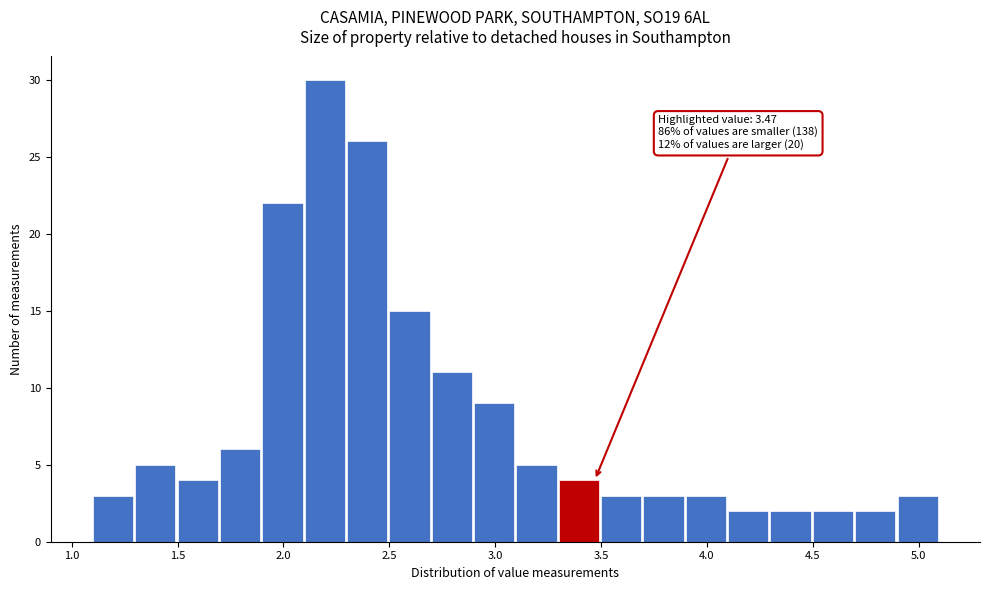

Which range on the x-axis has the tallest bar?

2.1 to 2.3